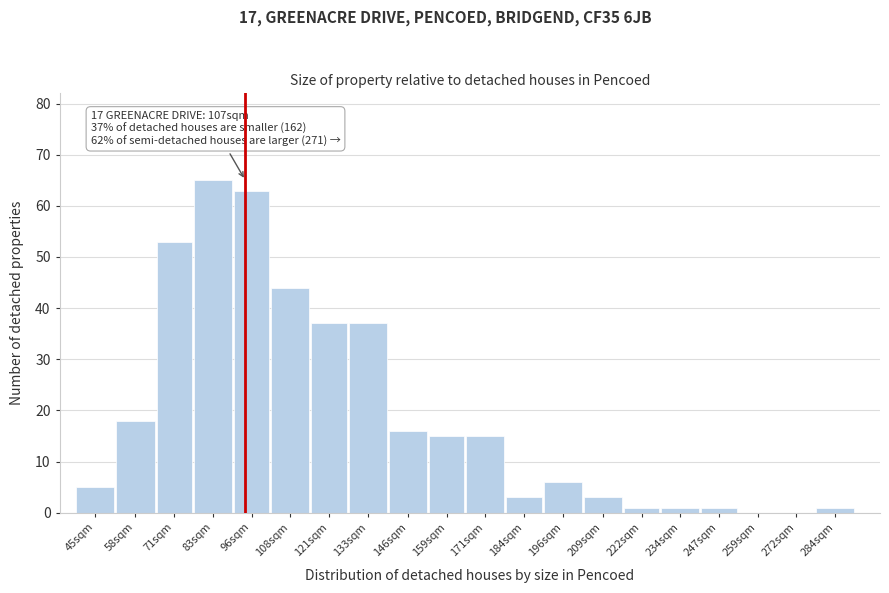

Reading left to right, list all the values displayed in this chart.

45sqm=5	58sqm=18	71sqm=53	83sqm=65	96sqm=63	108sqm=44	121sqm=37	133sqm=37	146sqm=16	159sqm=15	171sqm=15	184sqm=3	196sqm=6	209sqm=3	222sqm=1	234sqm=1	247sqm=1	259sqm=0	272sqm=0	284sqm=1